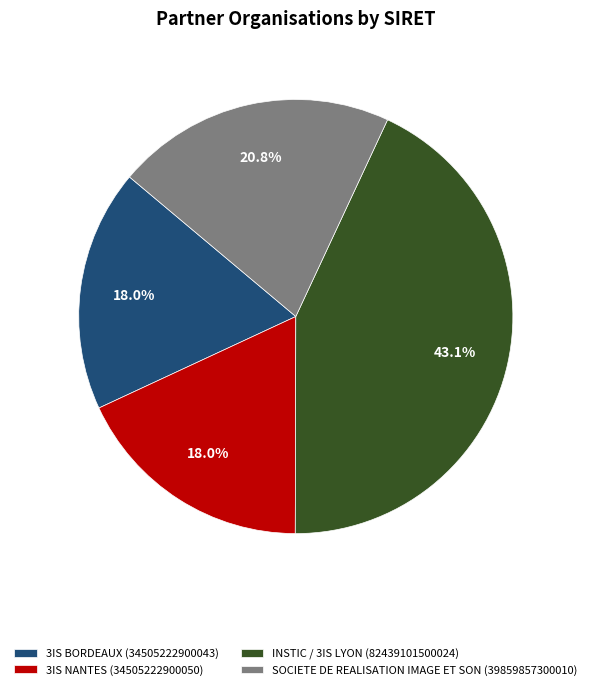

To the nearest percent, what is the average slice percentage?

25%